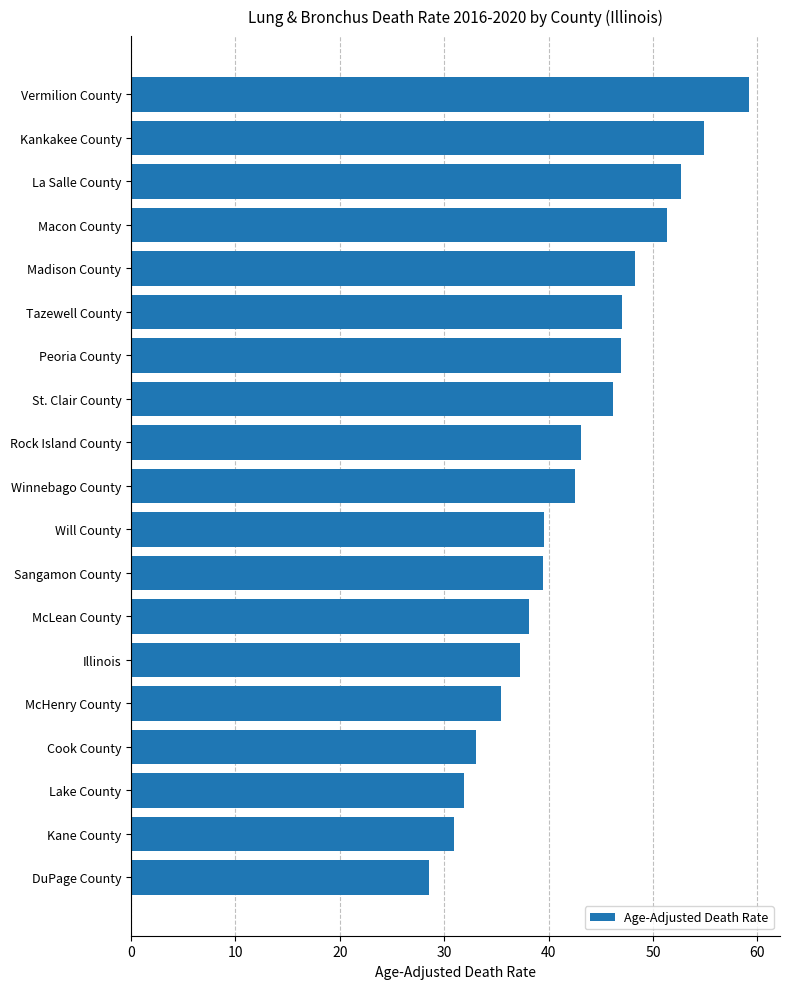

What is the difference between the second highest and second lowest values?

24.0